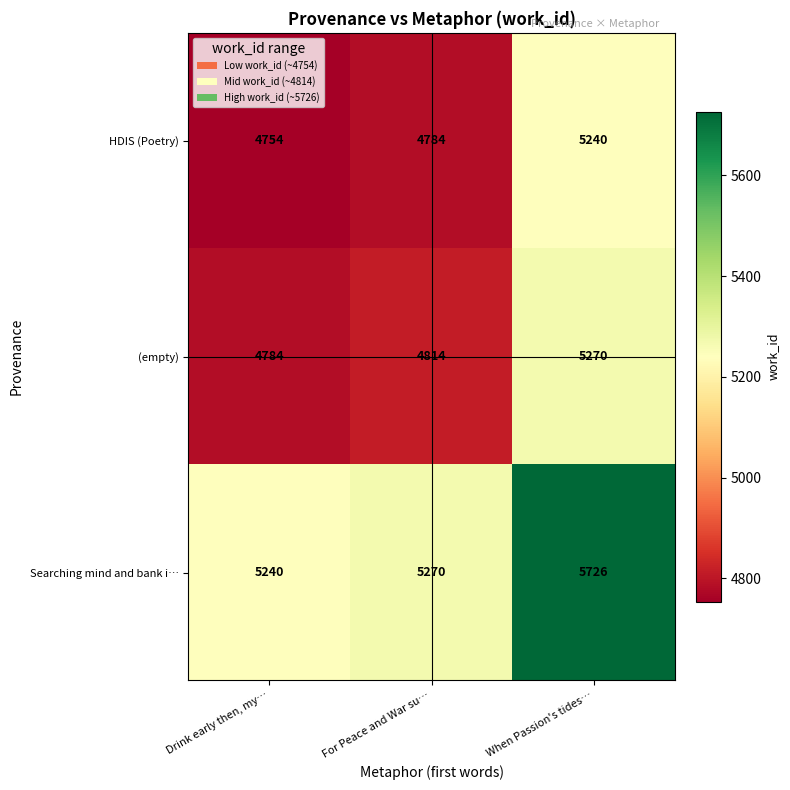

What is the spread (max minus min) of values at When Passion's tides…?

486